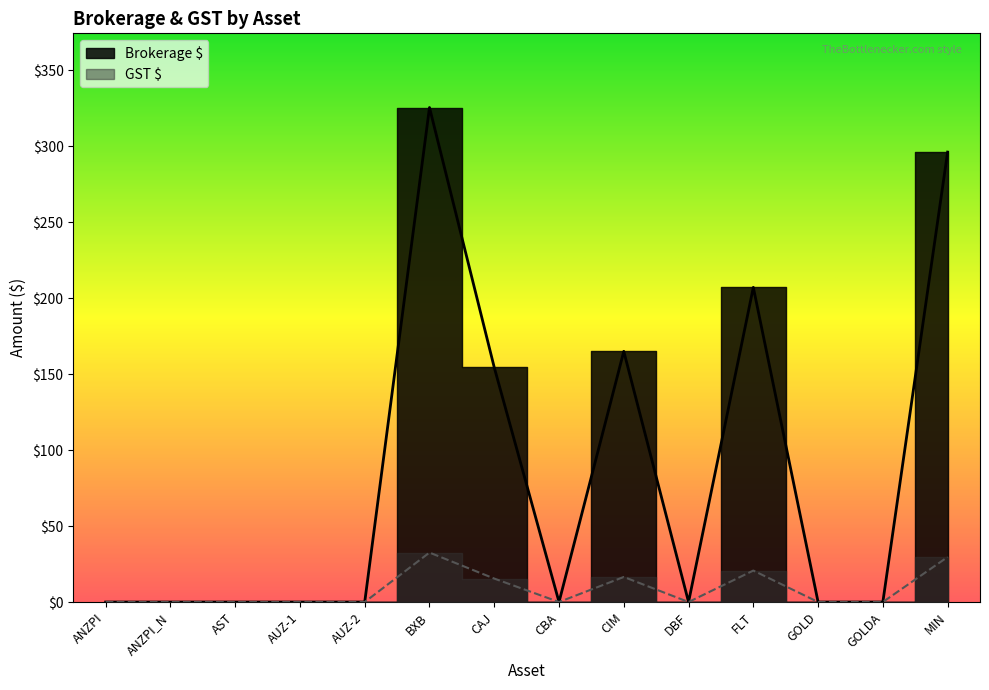

What is the maximum value for GST $?

32.5